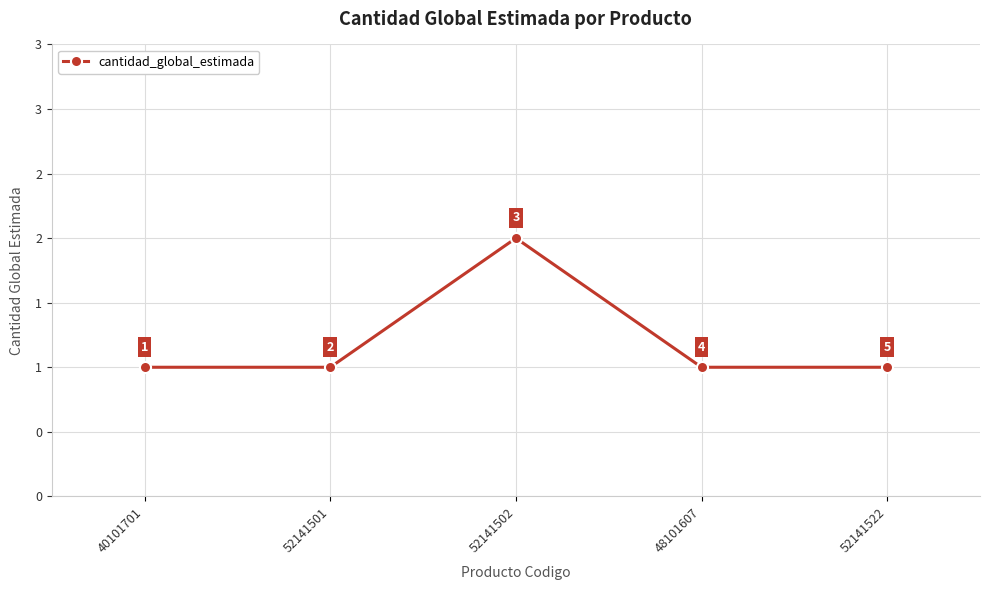

Reading left to right, what are all the values shown in this chart?

40101701=1	52141501=1	52141502=2	48101607=1	52141522=1